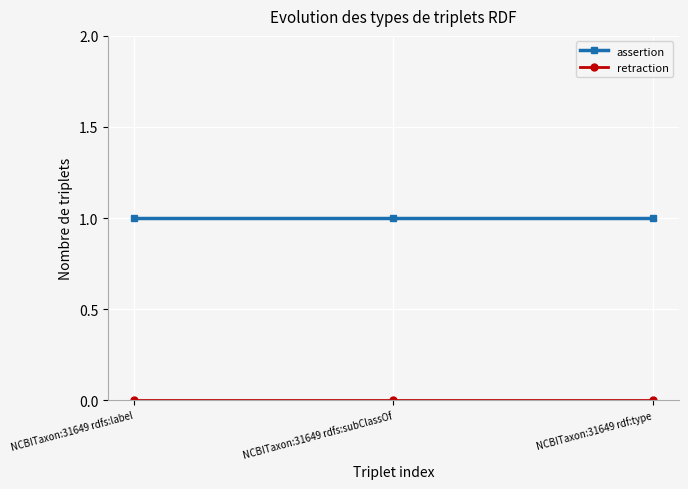

What is the value of the assertion point at the 3rd from the left?

1